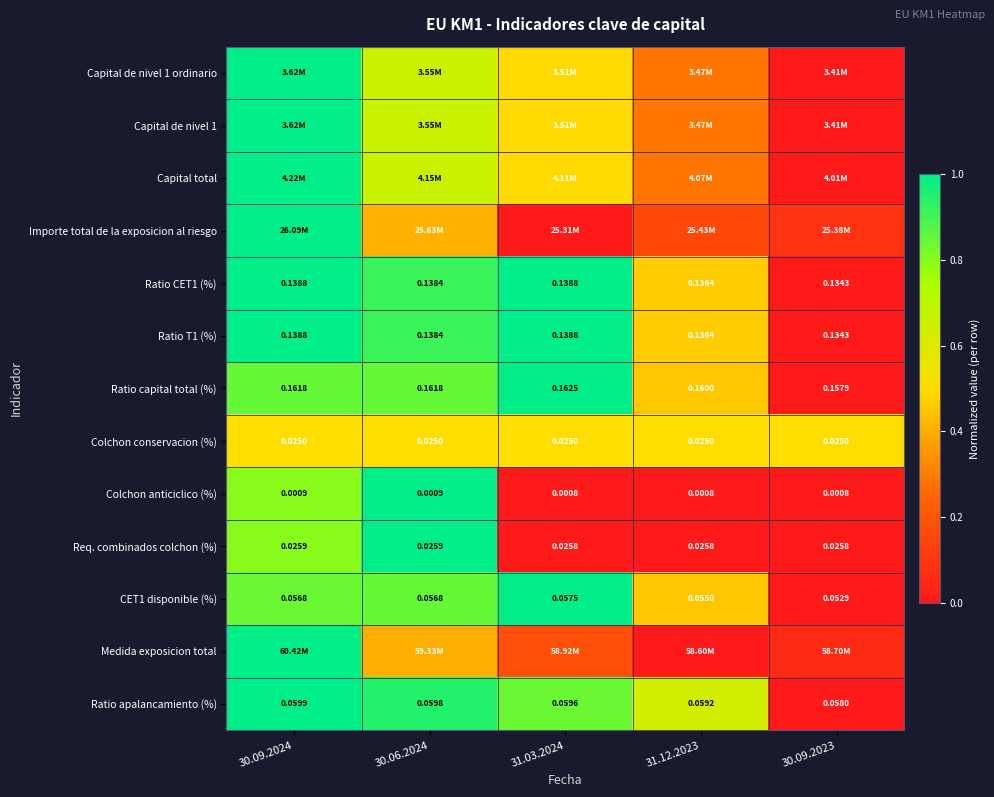

The value of Capital de nivel 1 ordinario at 31.12.2023 is 0.3. True or false?

True